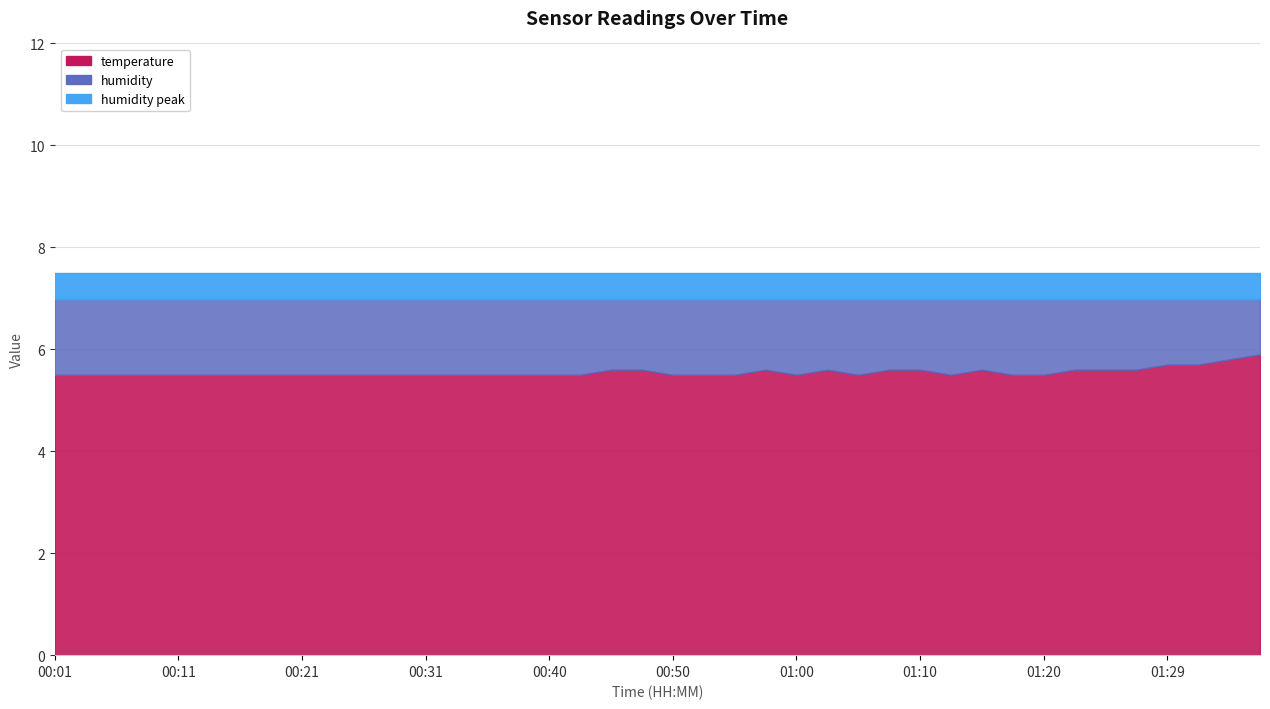

What is the average value of the temperature series?

5.6